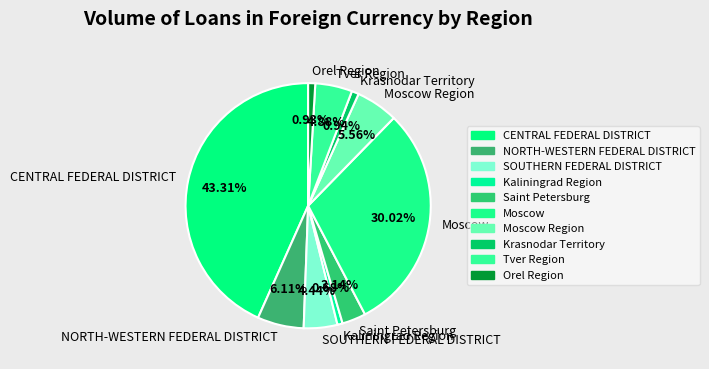

True or false: NORTH-WESTERN FEDERAL DISTRICT accounts for 6% of the total.

True